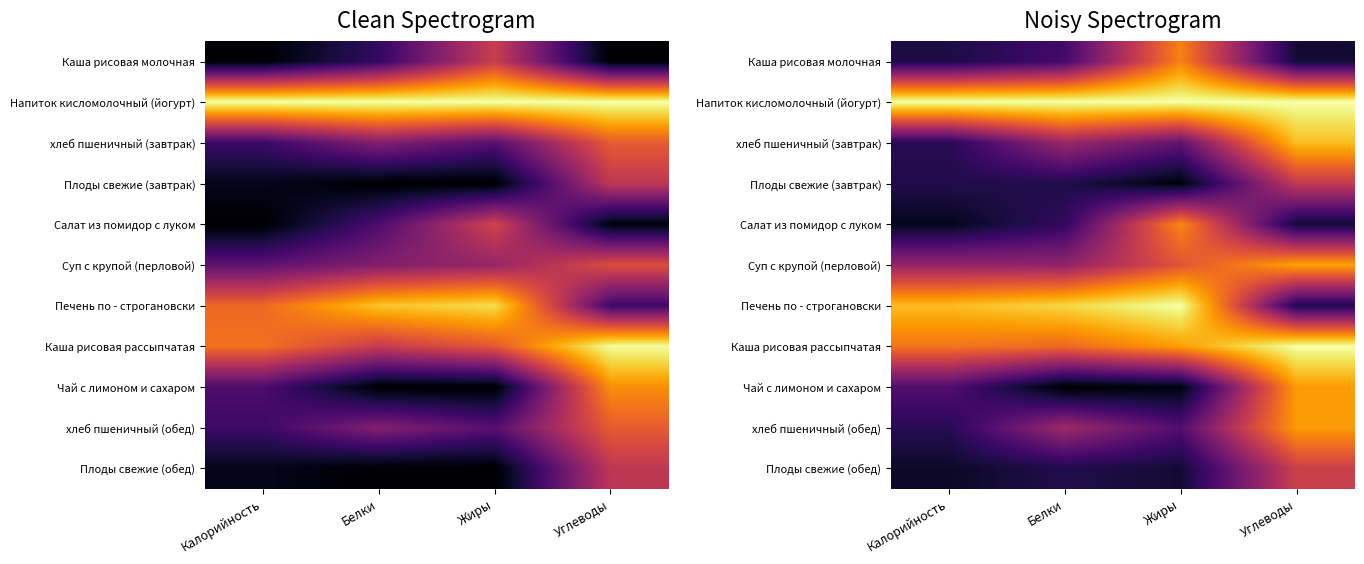

At how many categories does at least one series exceed 0?

4